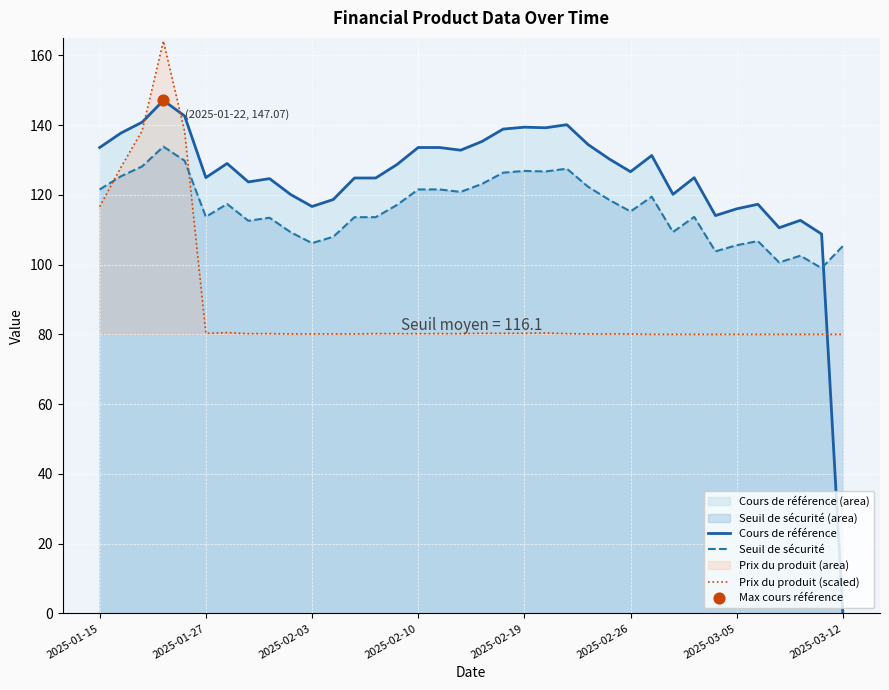

Which series has the largest total across all categories?

Cours de référence